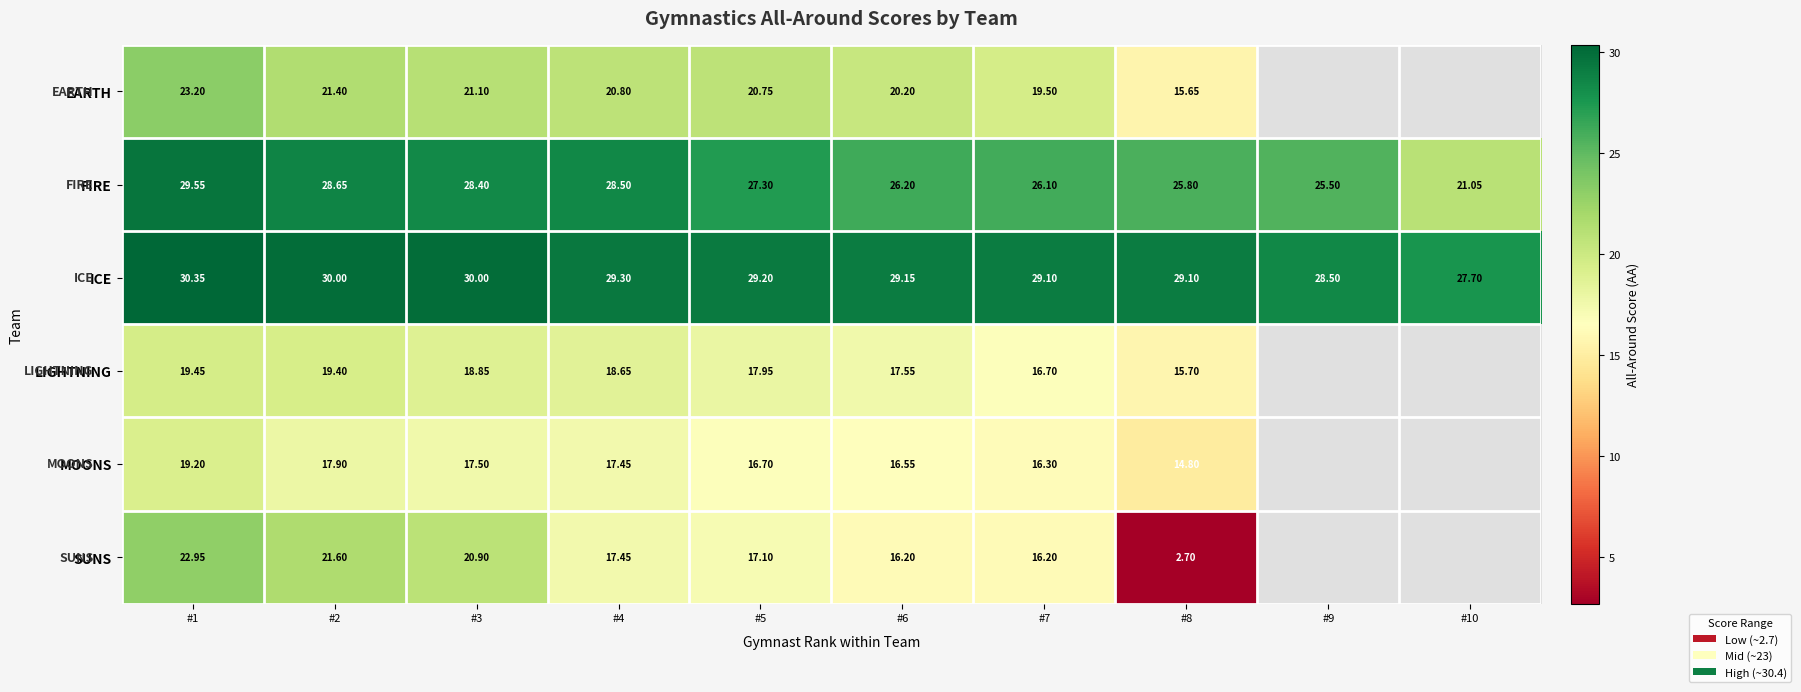

Rank the series at #8 from lowest to highest value.

SUNS, MOONS, EARTH, LIGHTNING, FIRE, ICE